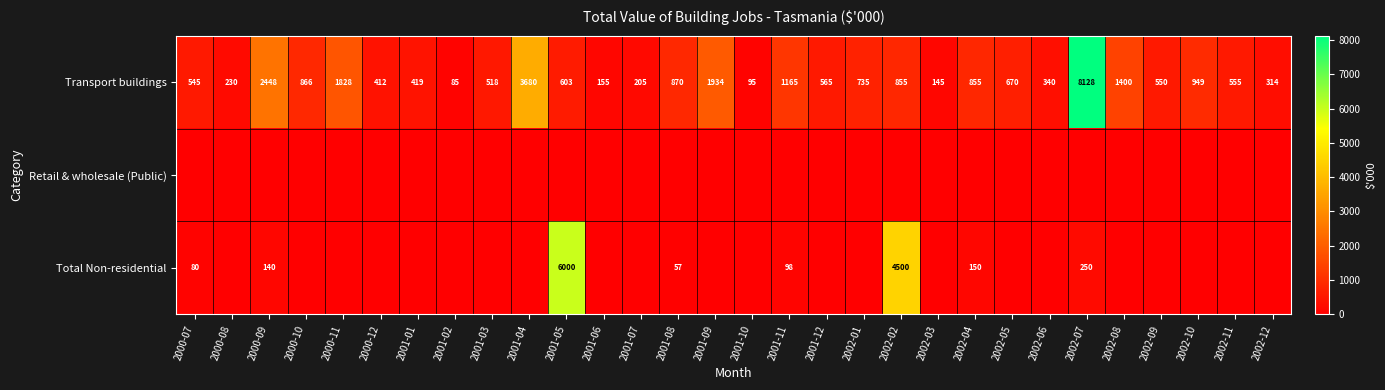

What is the sum of all Transport buildings values?

32119